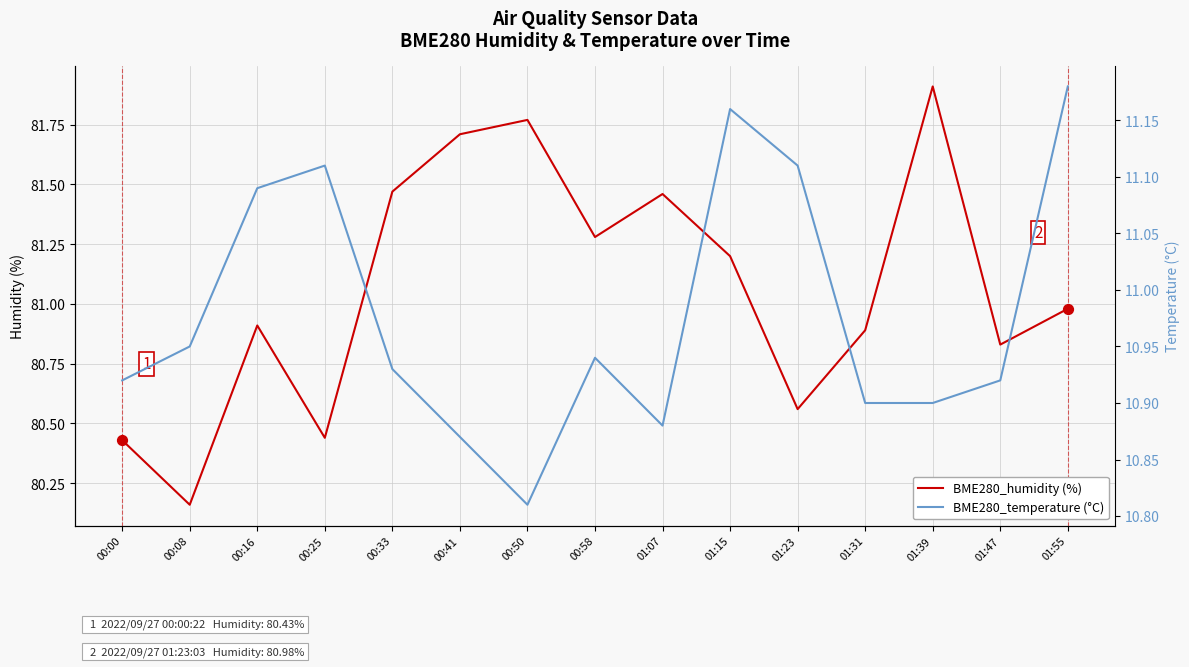

Which series reaches the minimum Y coordinate?

BME280_temperature (°C)